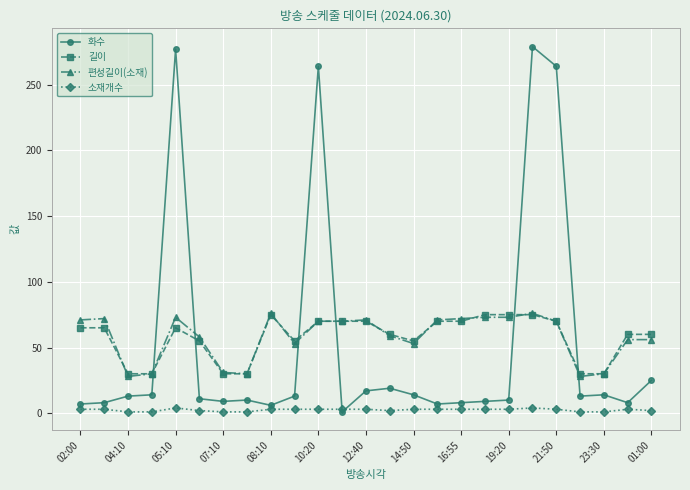

Which series has the largest range (max minus min)?

화수